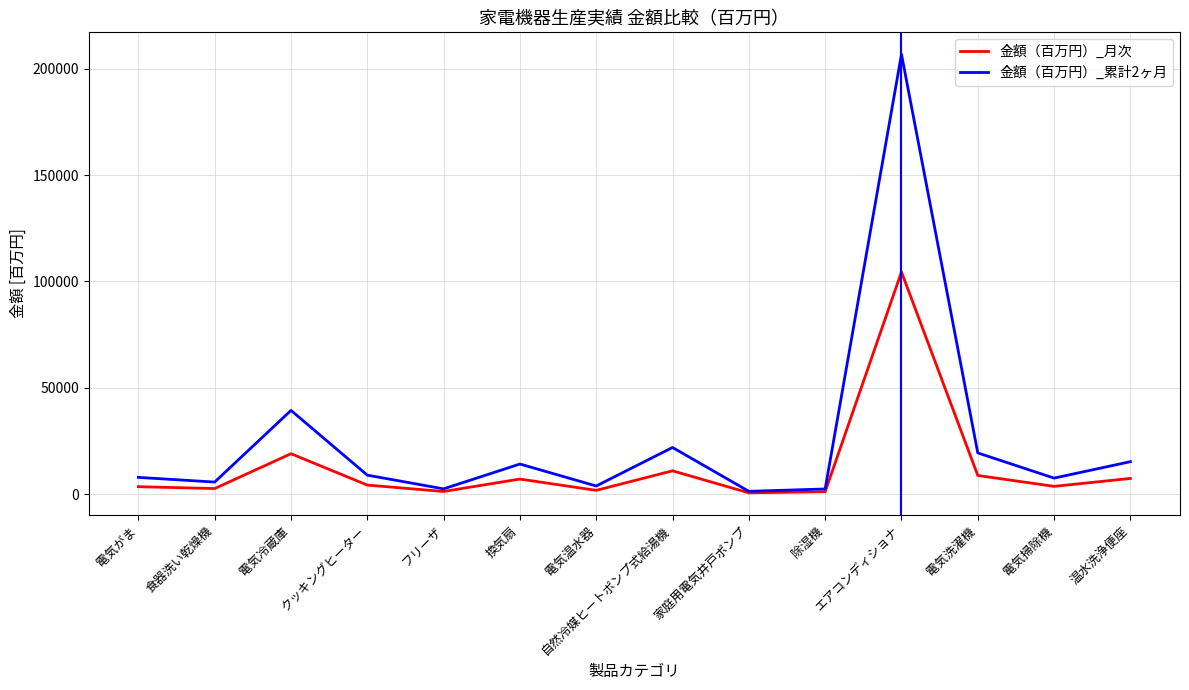

How many lines are shown in the chart?

2